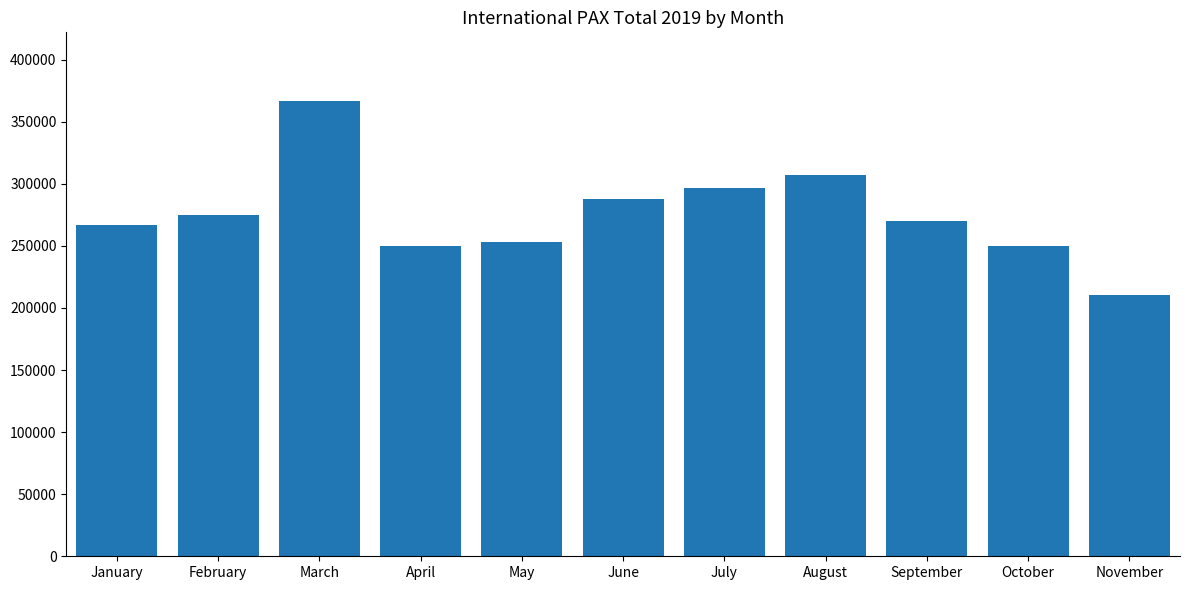

At which category does the chart reach its minimum across all series?

November